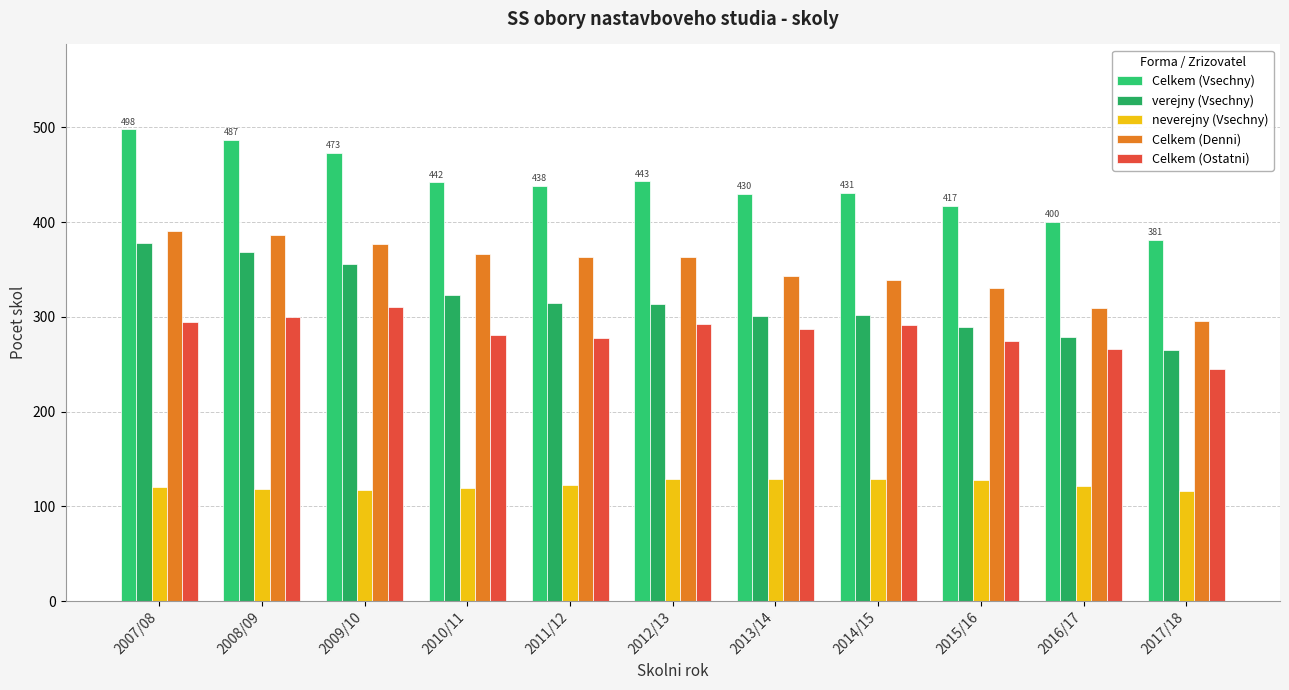

How many data points in Celkem (Vsechny) are less than 438?

5